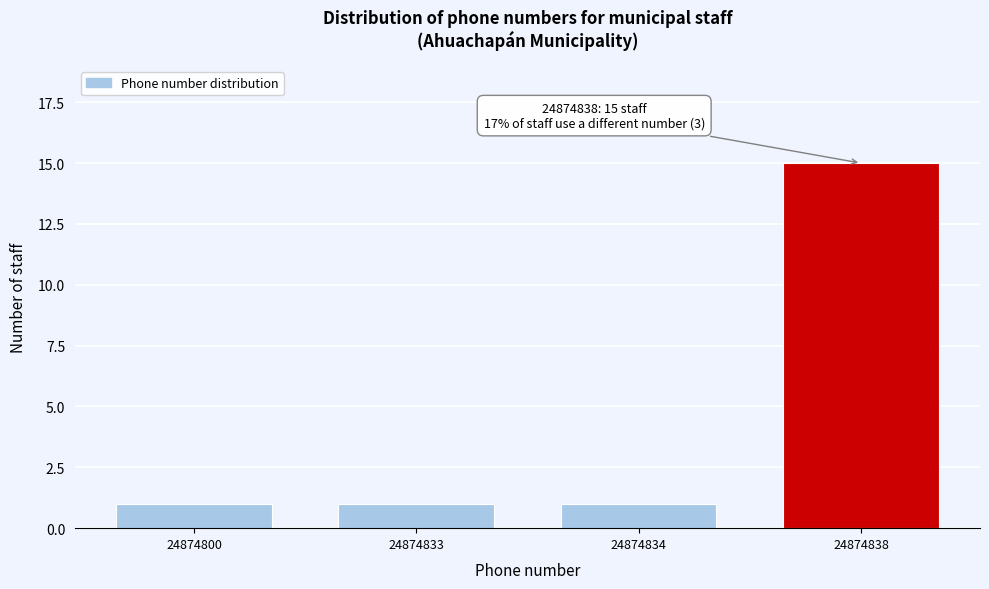

Reading left to right, what are all the values shown in this chart?

24874800=1	24874833=1	24874834=1	24874838=15